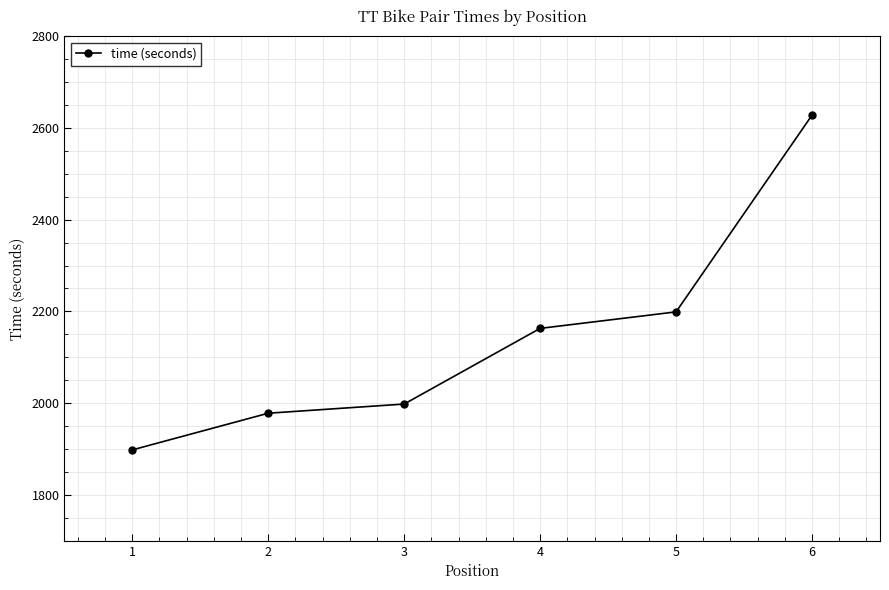

What is the change in value from 4 to 6?

+465